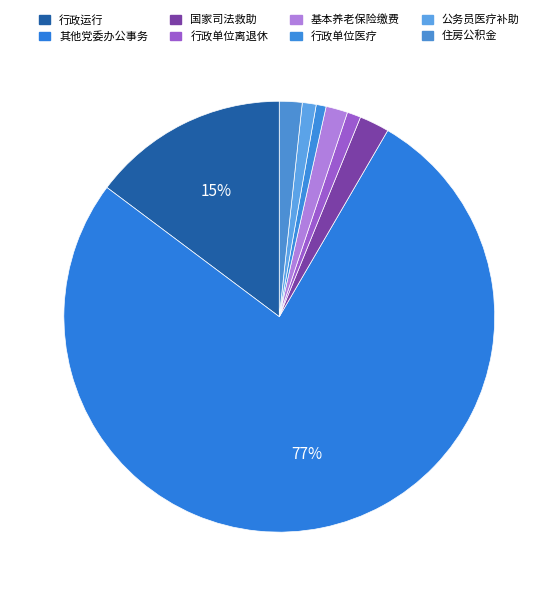

How many slices are in this pie chart?

8